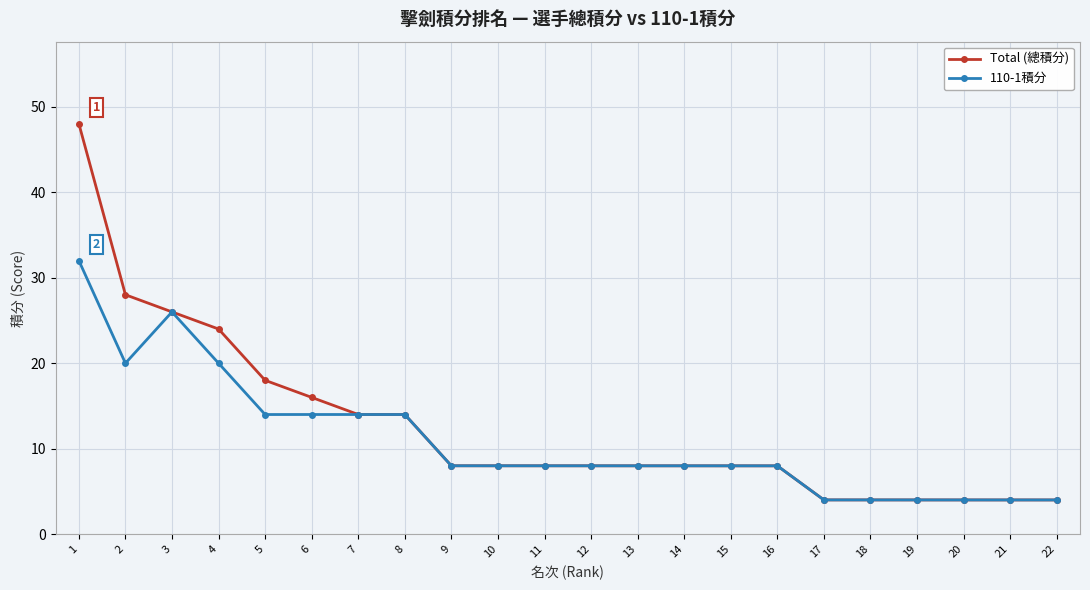

What is the value of the Total (總積分) point at the 6th from the left?

16.0